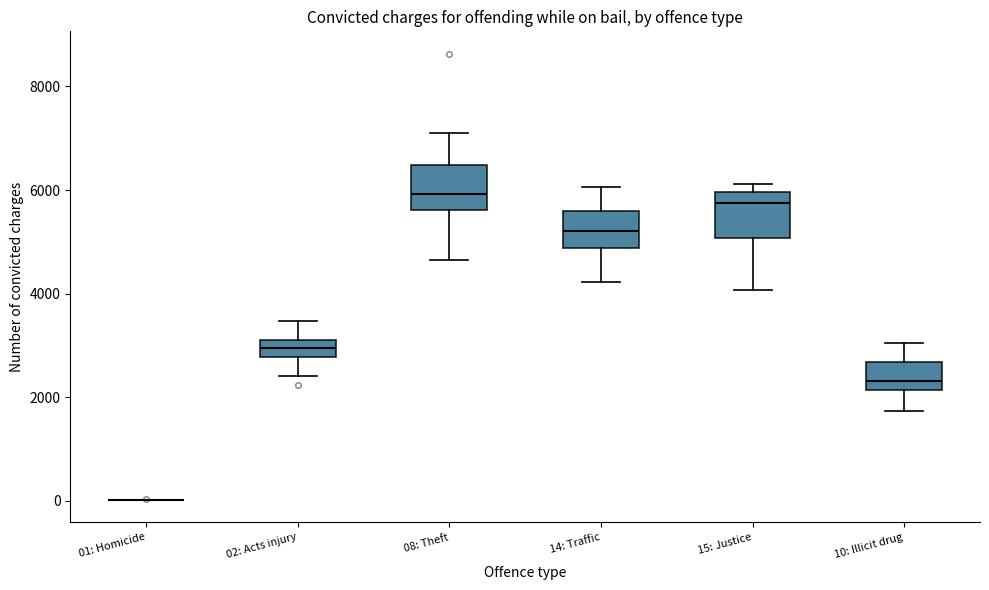

Where does the median line of the box for 14: Traffic sit on the y-axis? The values are not printed on the chart, so give them approximately, as read against the axis.

5200